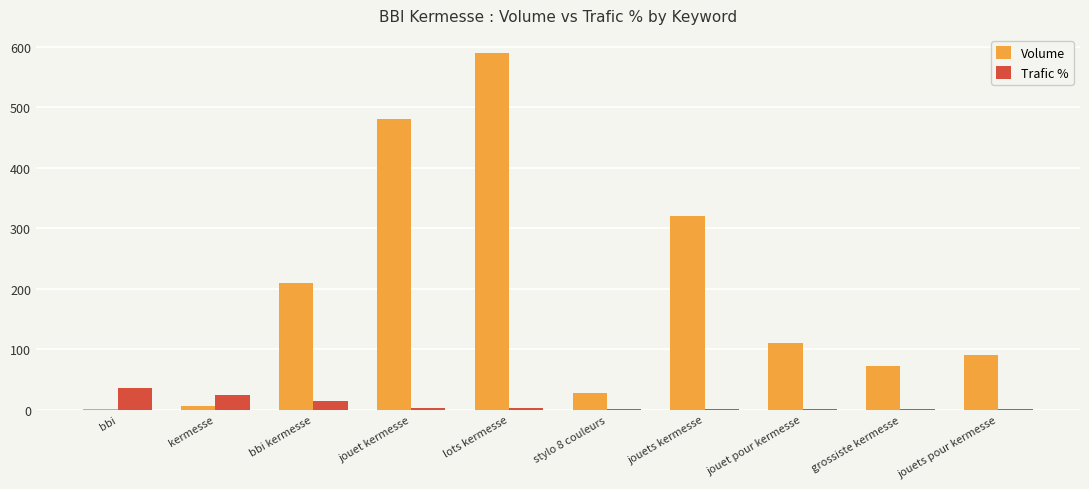

What is the difference between the Volume values at jouets pour kermesse and grossiste kermesse?

18.0